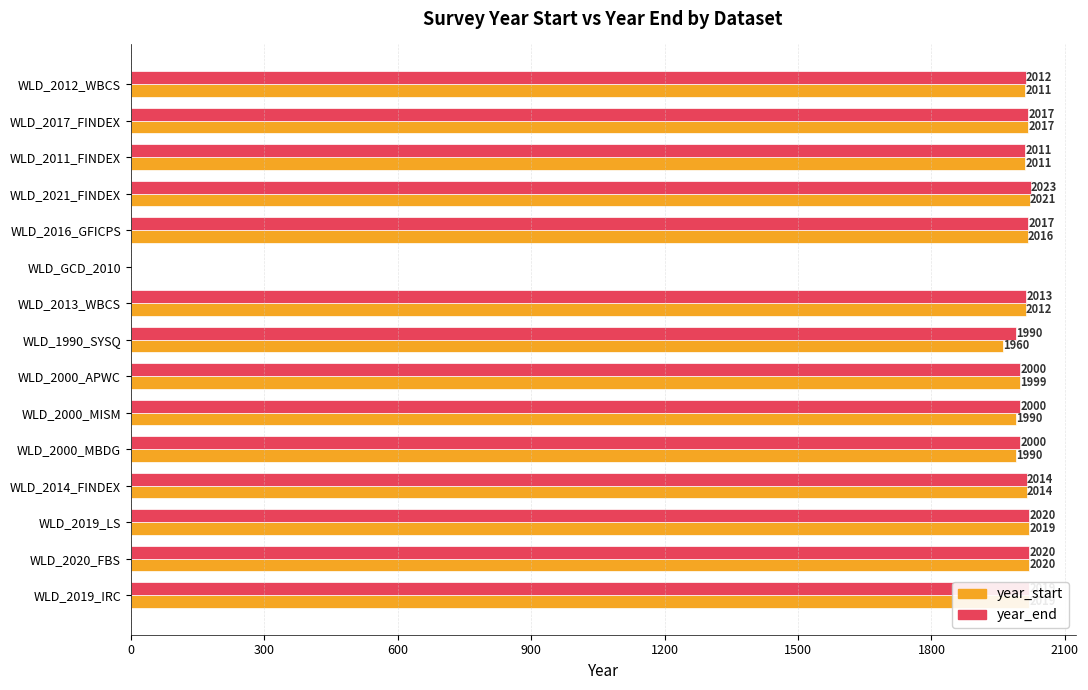

Which series changed the most between WLD_2011_FINDEX and WLD_2016_GFICPS?

year_end